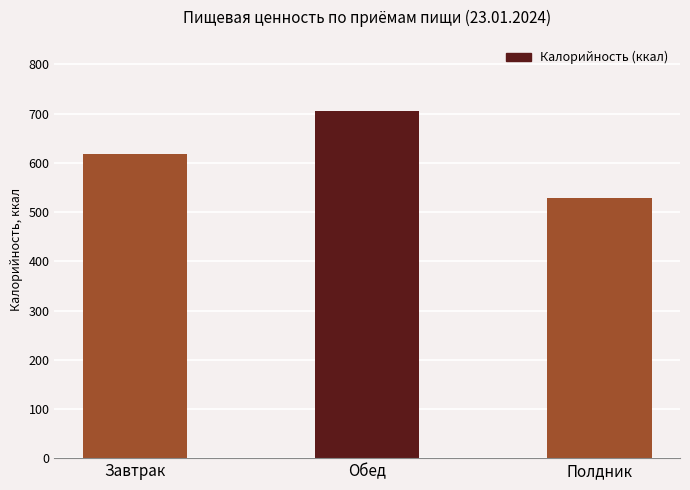

What is the ratio of the value at Полдник to the value at Обед?

0.7